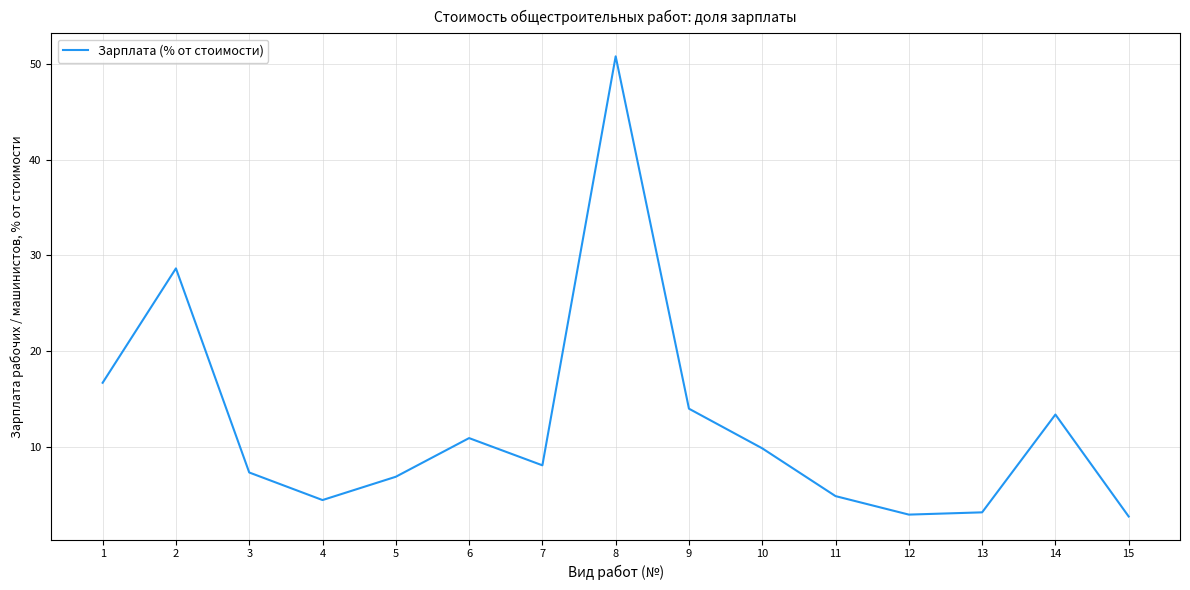

Does the chart have visible grid lines?

Yes